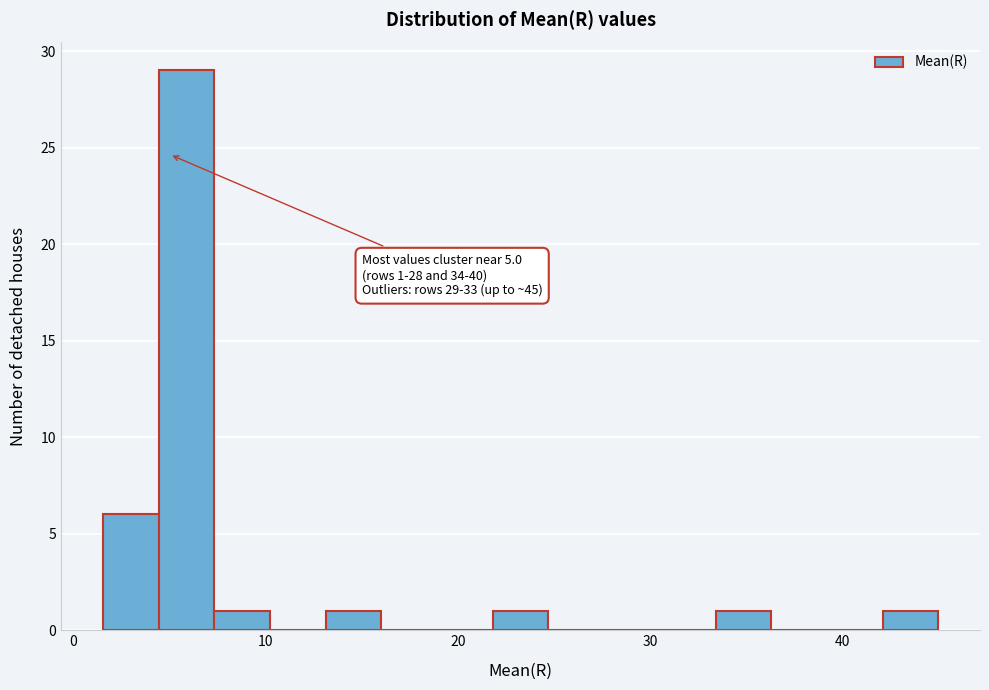

Around what value on the x-axis is the tallest bar? Give the approximate position of its centre, as read against the axis.

6